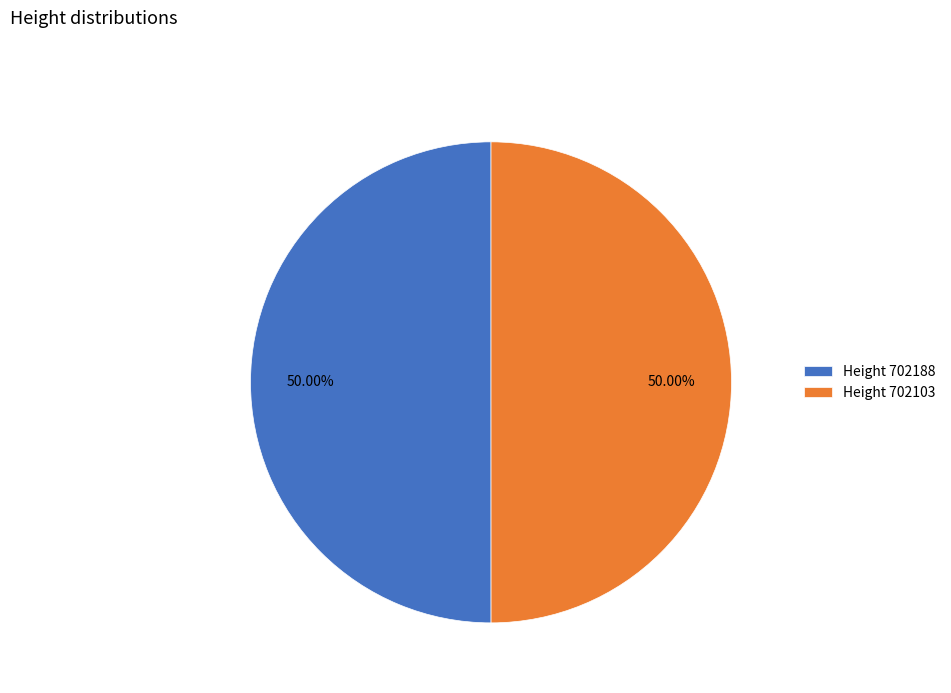

What is the ratio of the value at Height 702103 to the value at Height 702188?

1.0